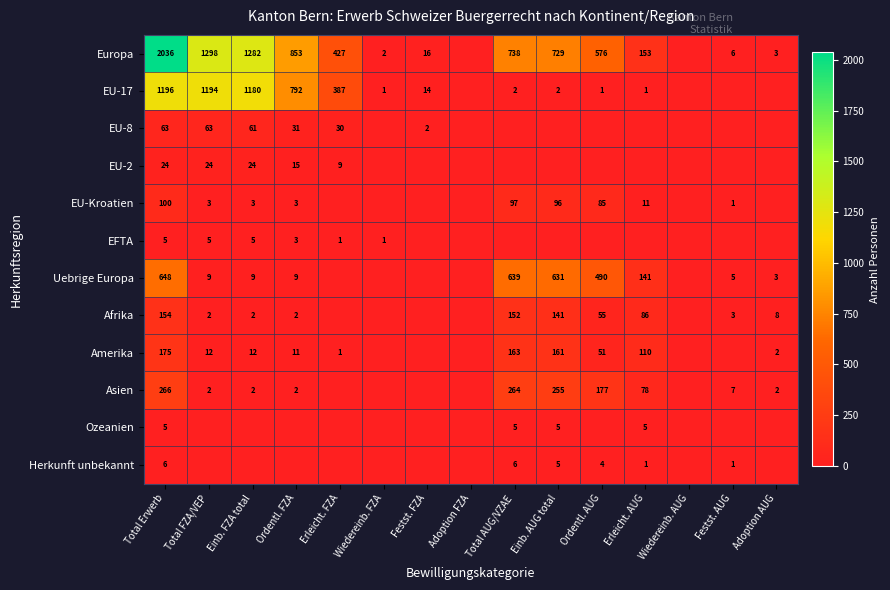

The value of EU-17 at Ordentl. AUG is 1. True or false?

True